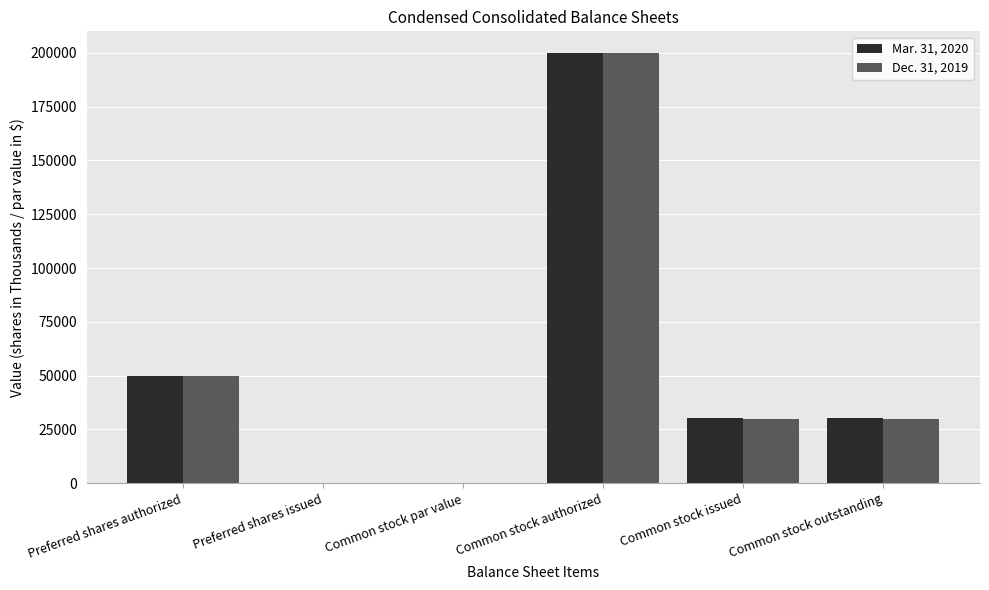

At which category is the sum across all series the highest?

Common stock authorized